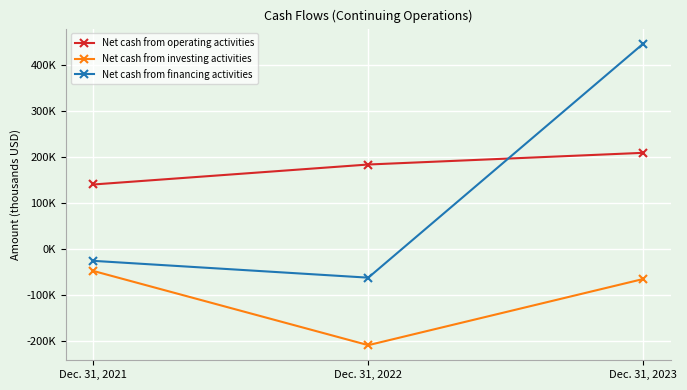

List the labels in order of Net cash from operating activities value, largest first.

Dec. 31, 2023, Dec. 31, 2022, Dec. 31, 2021